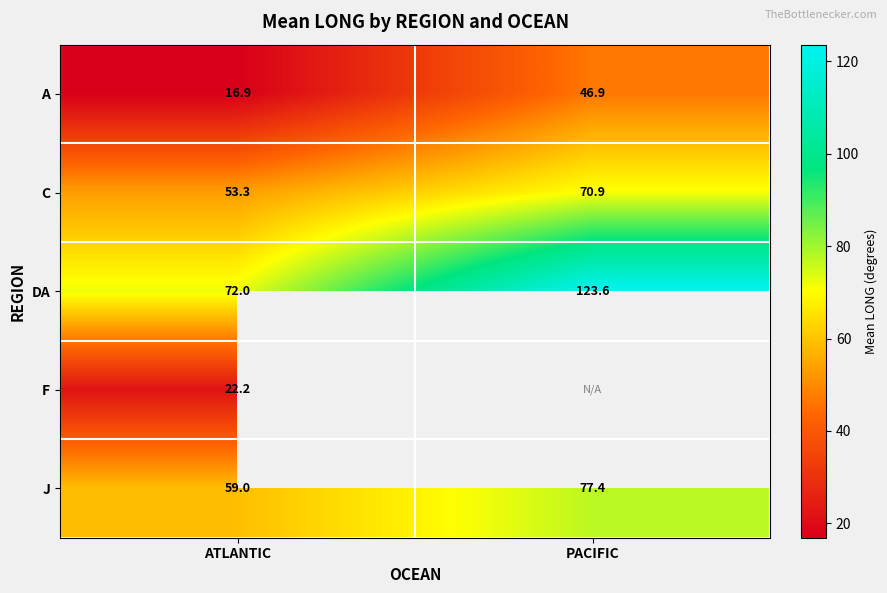

Rank the categories by DA value from lowest to highest.

ATLANTIC, PACIFIC